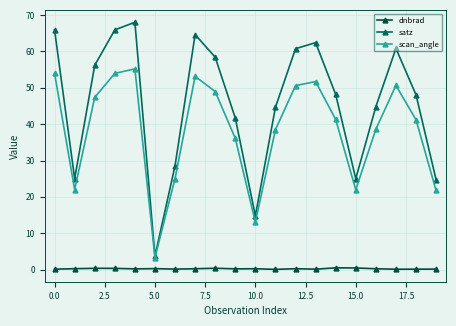

What is the value of the scan_angle point at the 17th from the left?

38.6